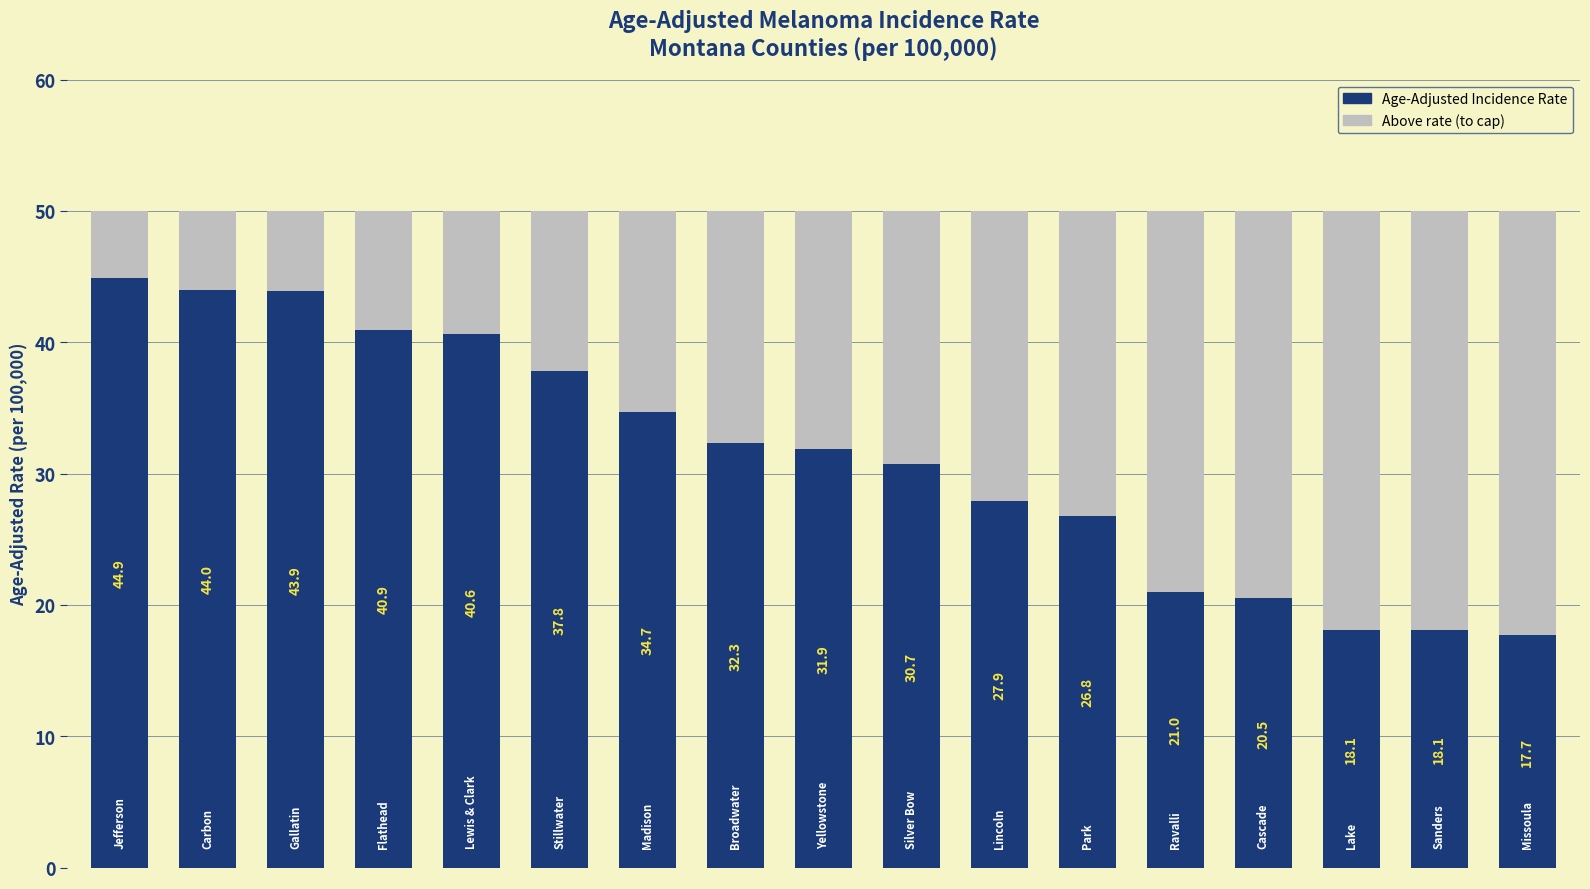

Read the value at 8.

31.9